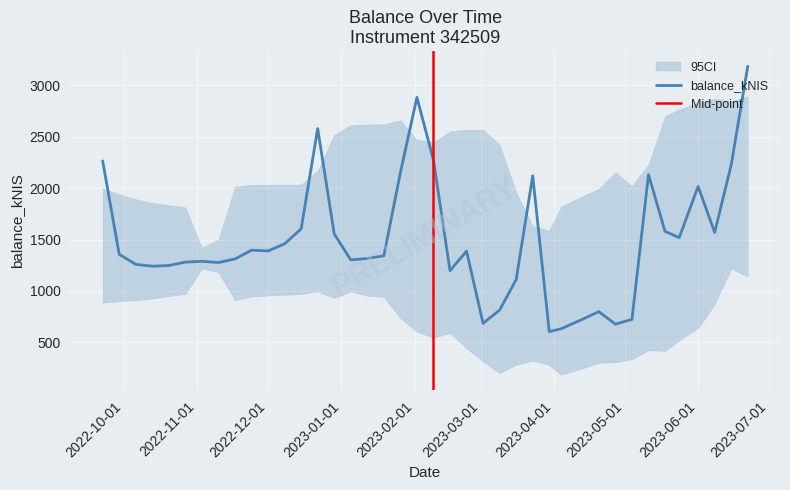

How many values exceed 1356?

20